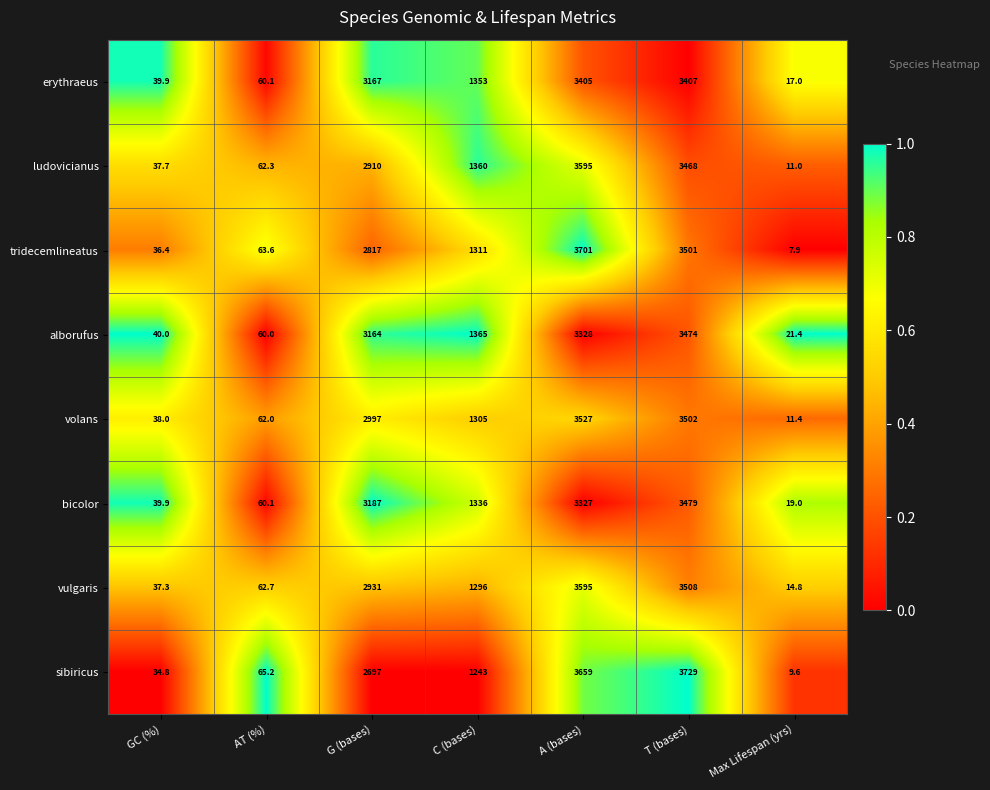

Read the erythraeus value at A (bases).

3405.0